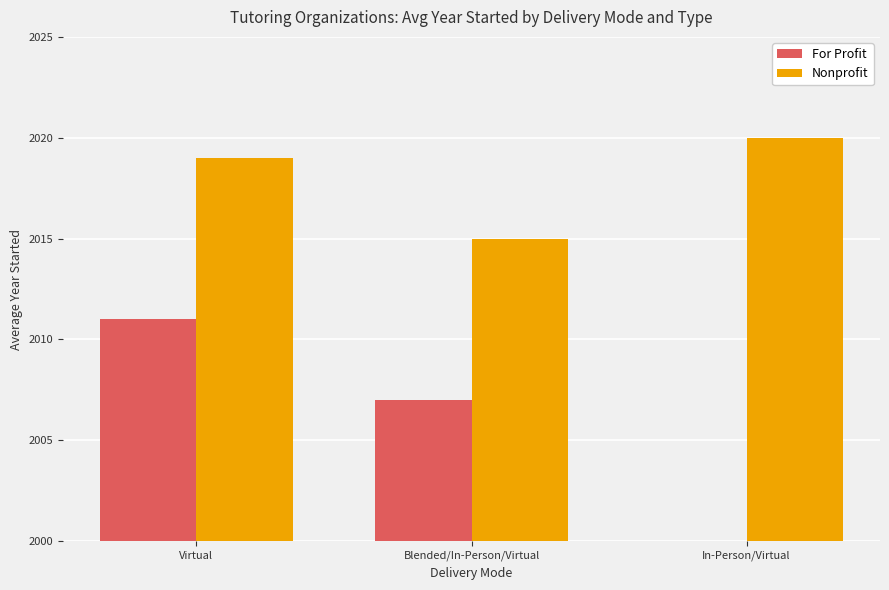

What is the label of the 1st bar from the left?

Virtual